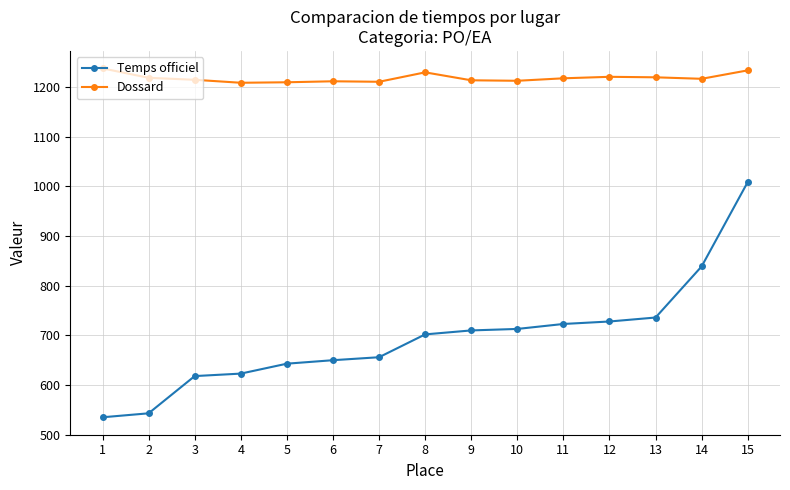

What is the sum of all Temps officiel values?

10428